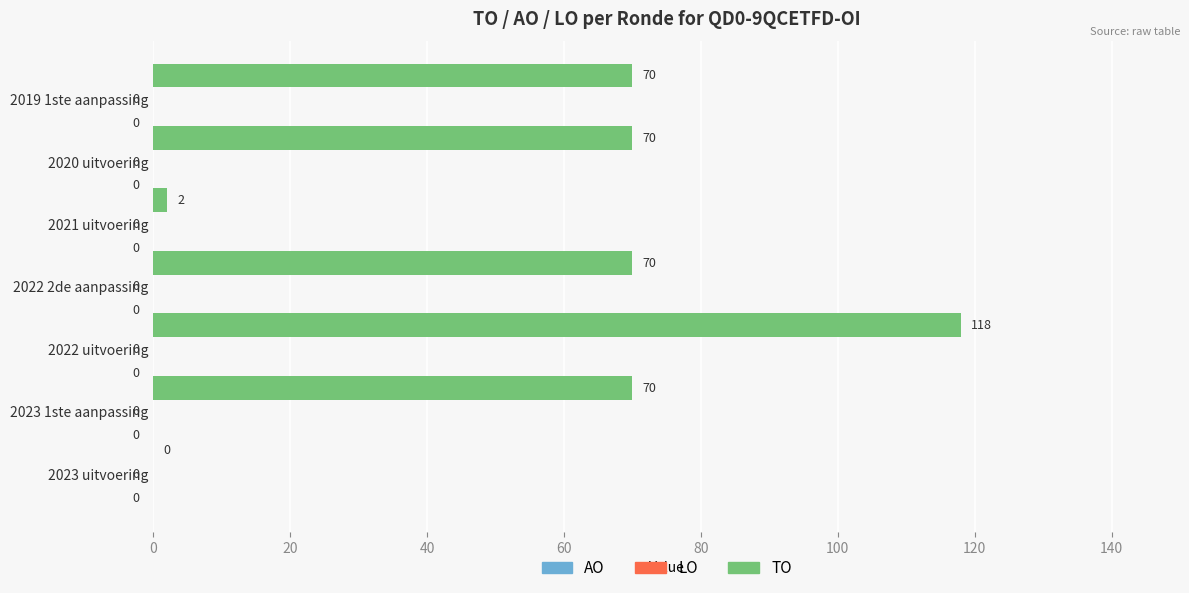

What is the sum of all values?

400